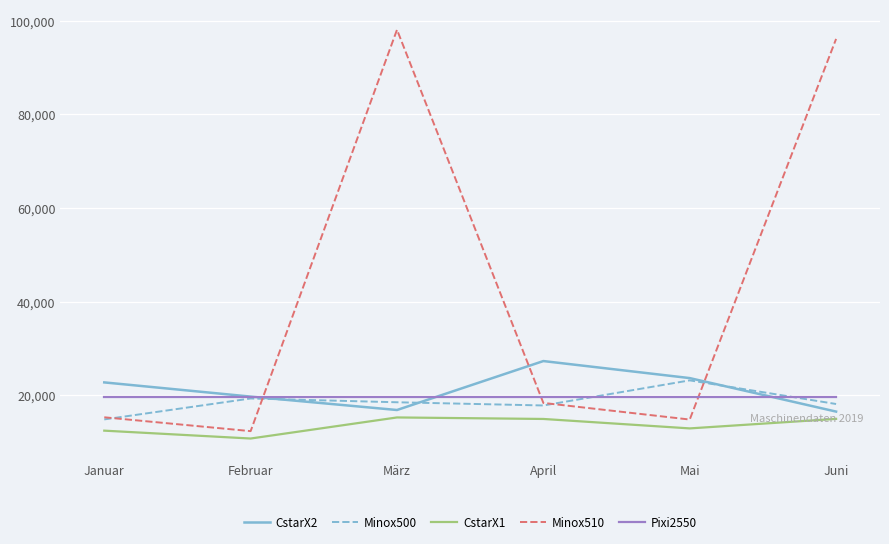

True or false: CstarX1 has more than 1 points higher than both neighbors.

False